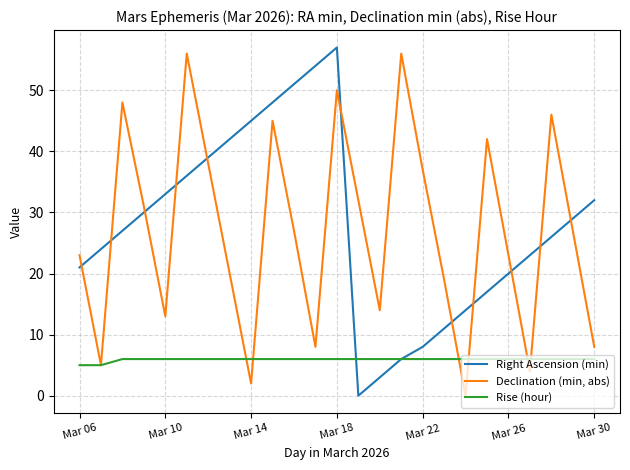

What are all the series names shown in the legend?

Right Ascension (min), Declination (min, abs), Rise (hour)